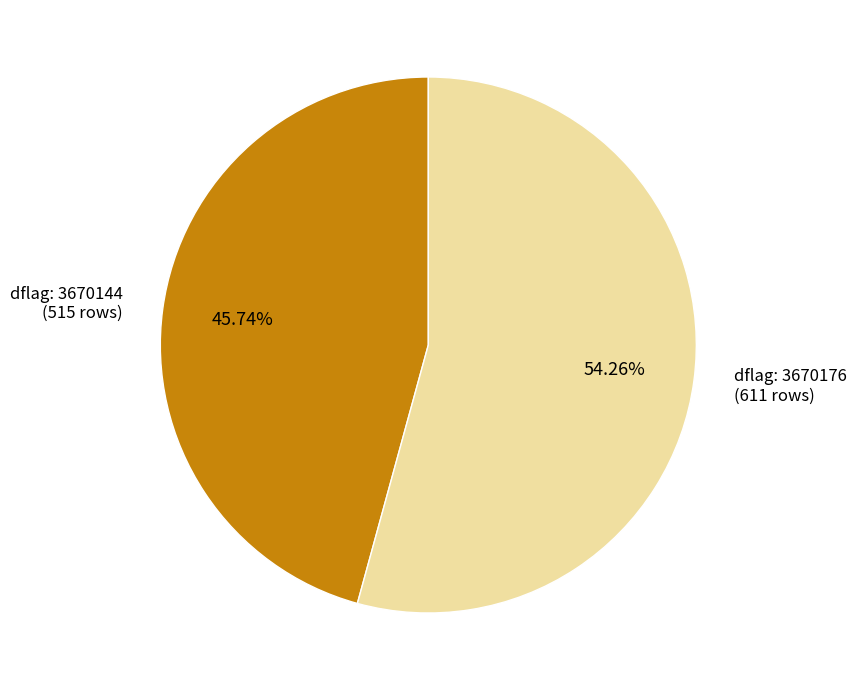

Is there a majority slice in this chart?

Yes